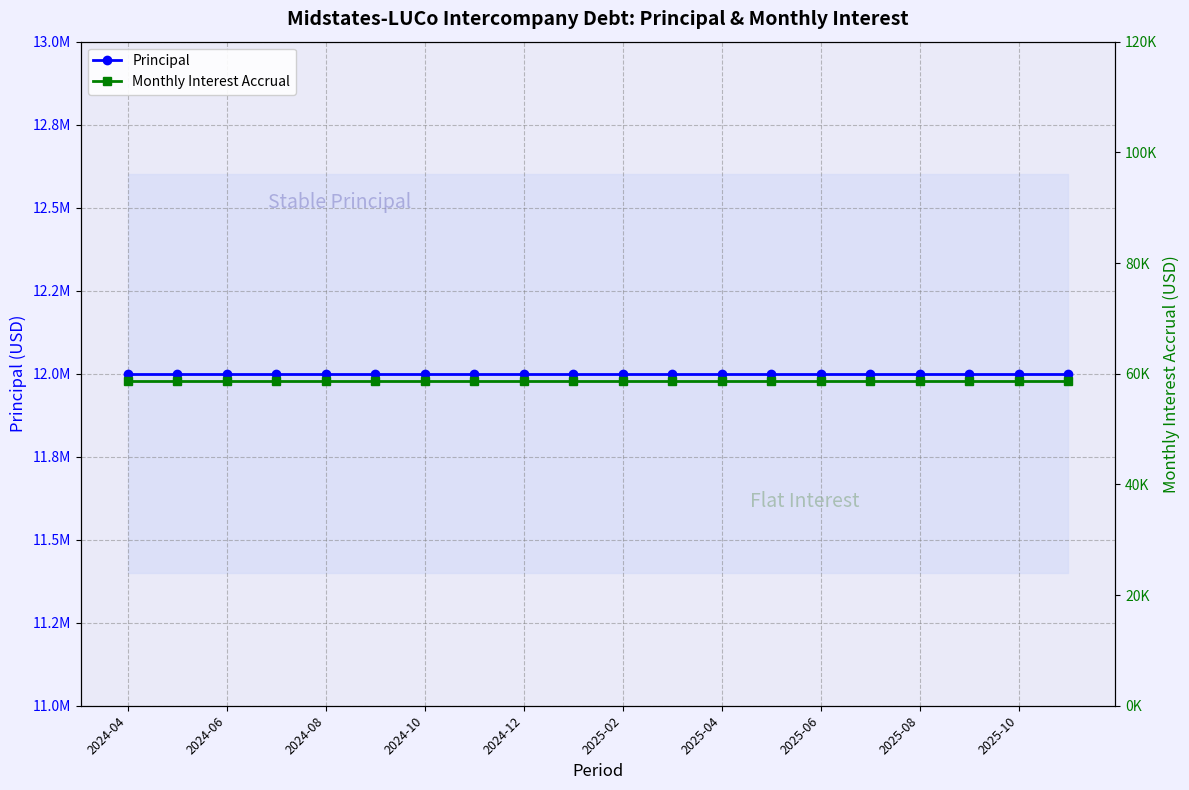

Between 2024-08 and 2025-02, which series saw the biggest shift?

Principal